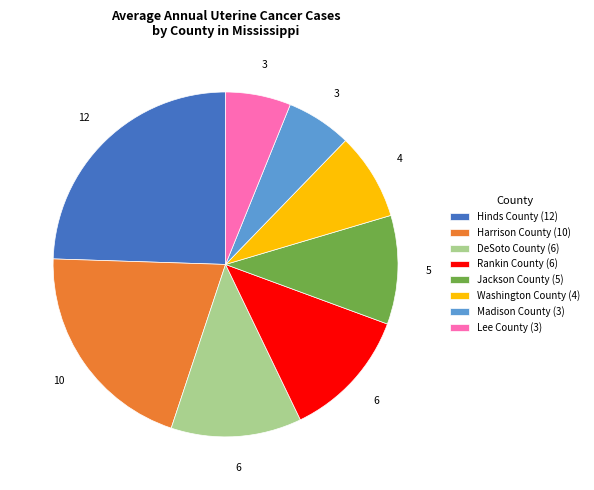

Do Hinds County and Lee County together represent more than half of the pie?

No